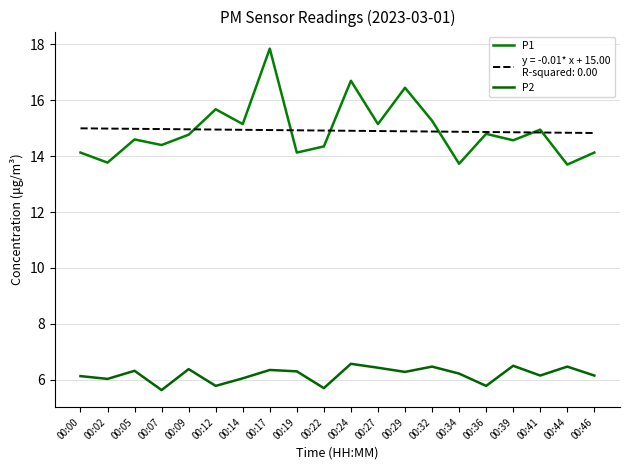

Does the chart have visible grid lines?

Yes